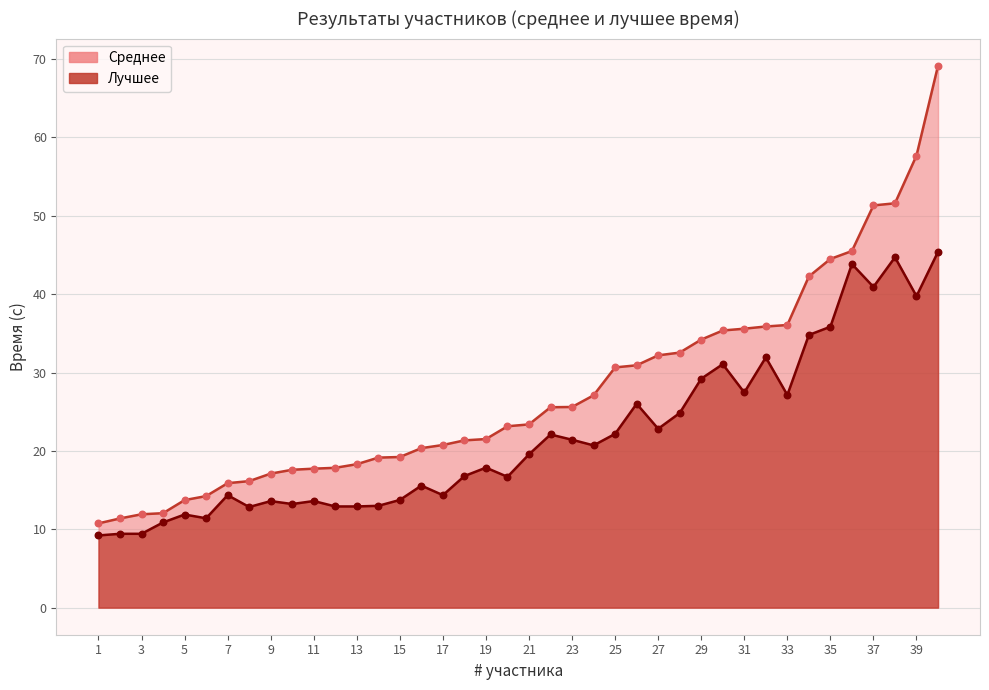

Which series contains the lowest Y value?

Лучшее